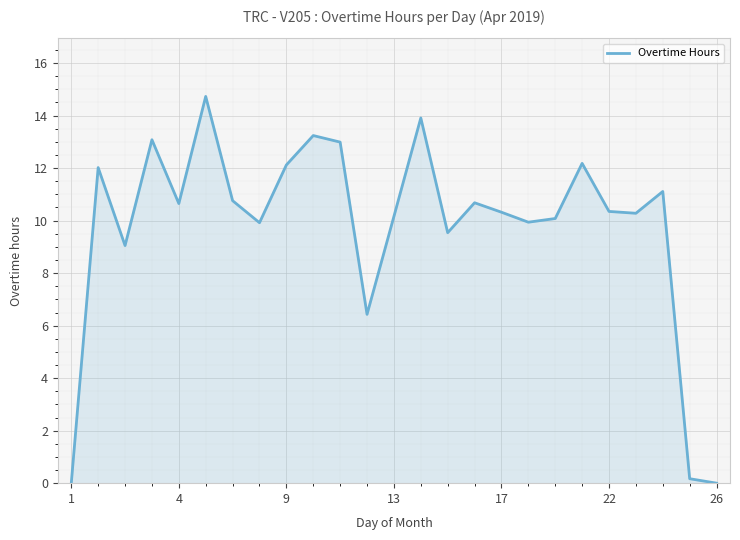

What is the greatest value displayed?

14.7